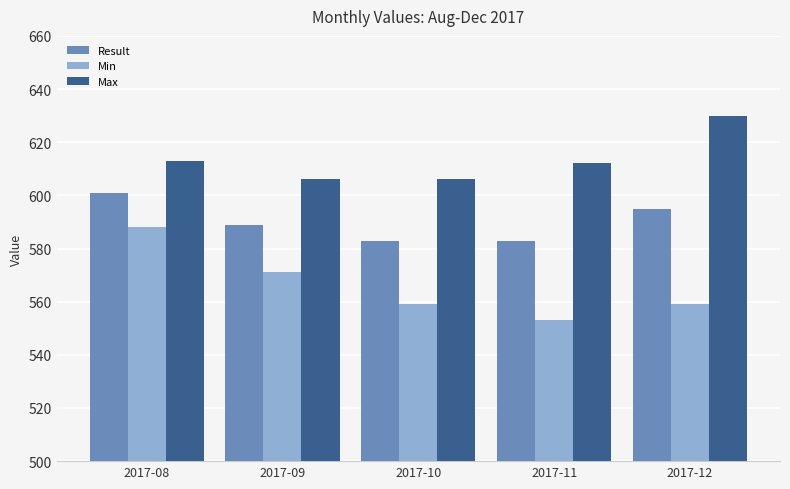

Which series has the largest range (max minus min)?

Min